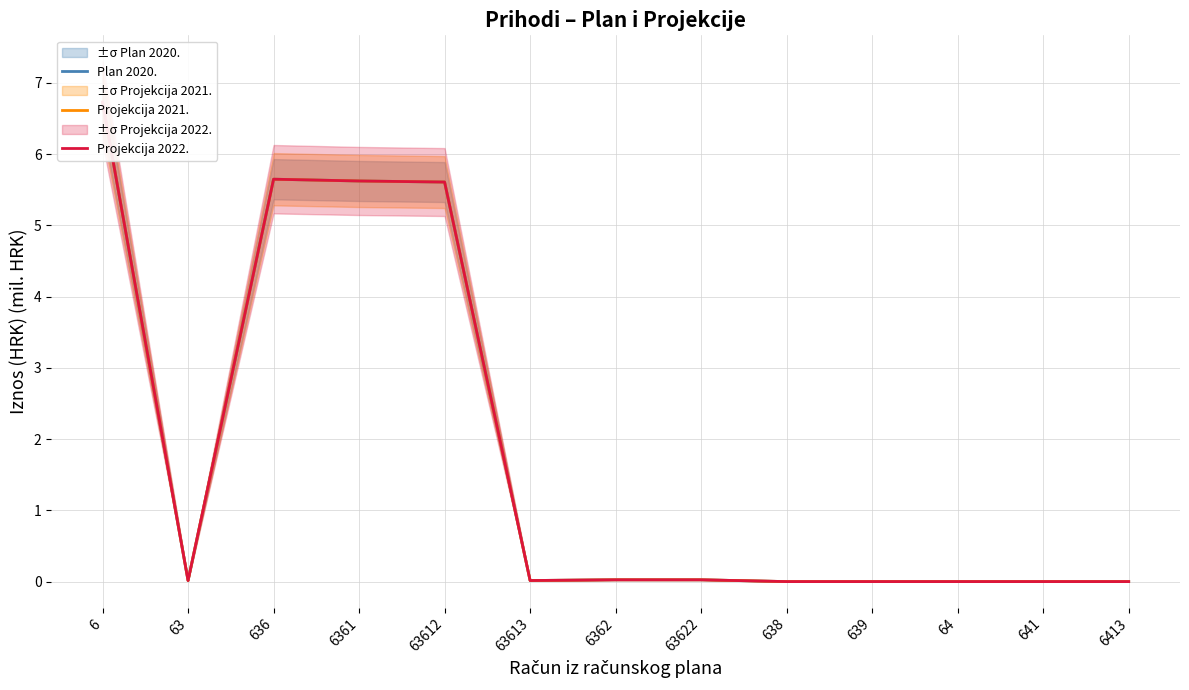

How many interior local valleys does the Projekcija 2022. series have?

2